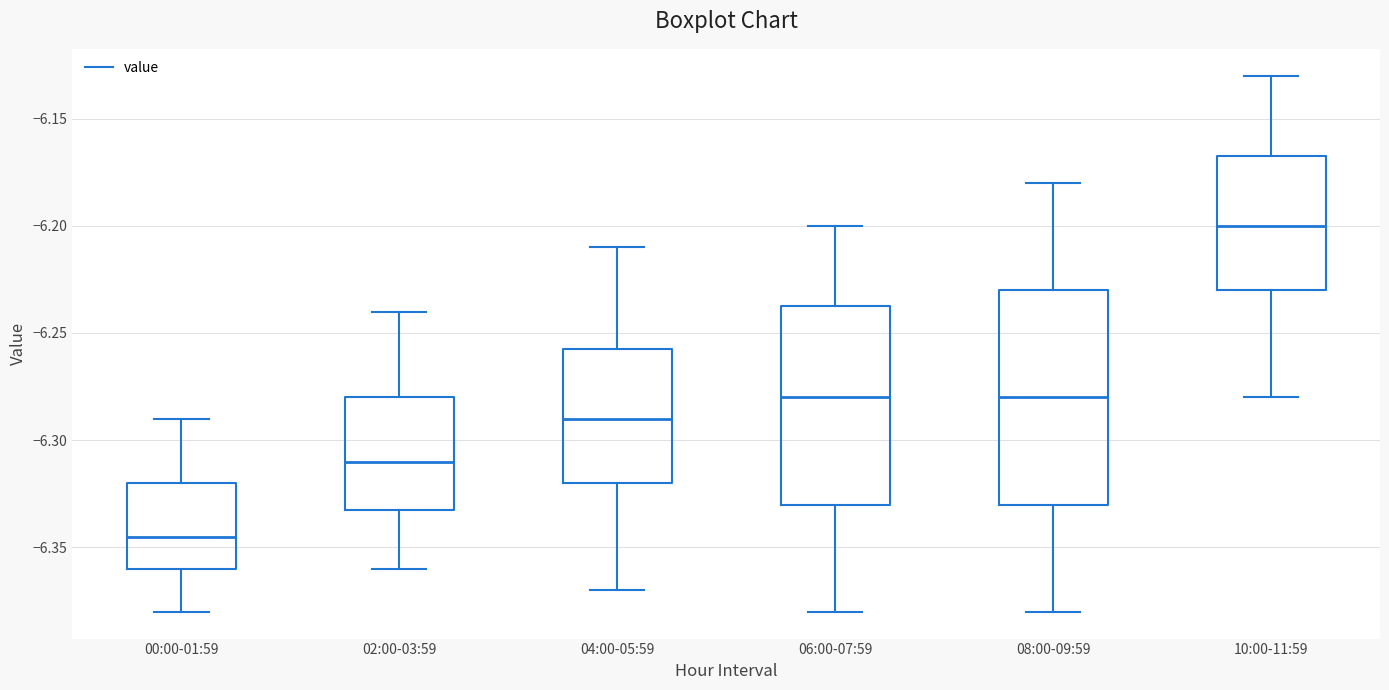

Which box's median line is the highest?

10:00-11:59